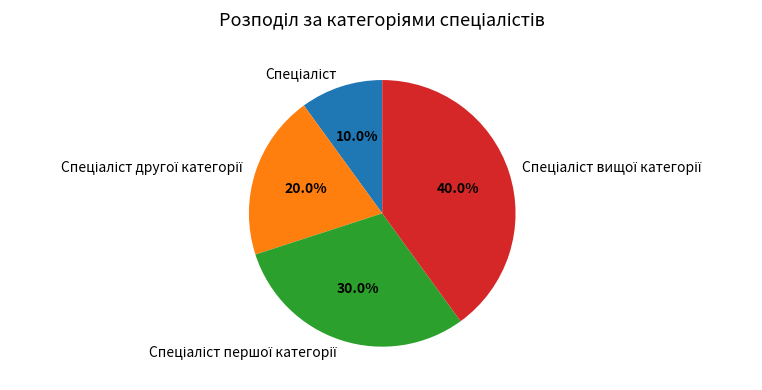

Count the number of slices in the pie.

4